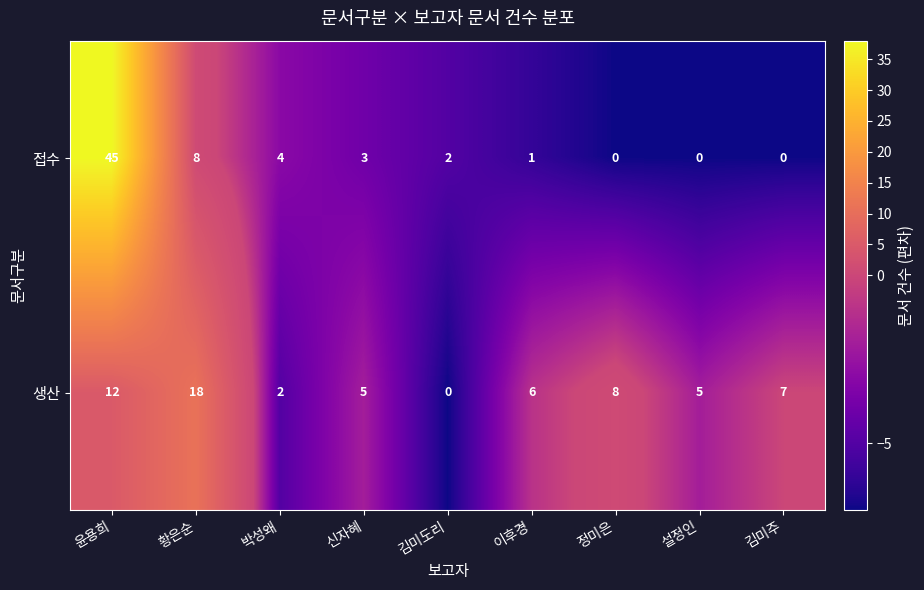

Reading left to right, what are all the values shown in this chart?

접수: 윤용희=45	황은순=8	박성왜=4	신자혜=3	김미도리=2	이후경=1	정미은=0	설정인=0	김미주=0
생산: 윤용희=12	황은순=18	박성왜=2	신자혜=5	김미도리=0	이후경=6	정미은=8	설정인=5	김미주=7